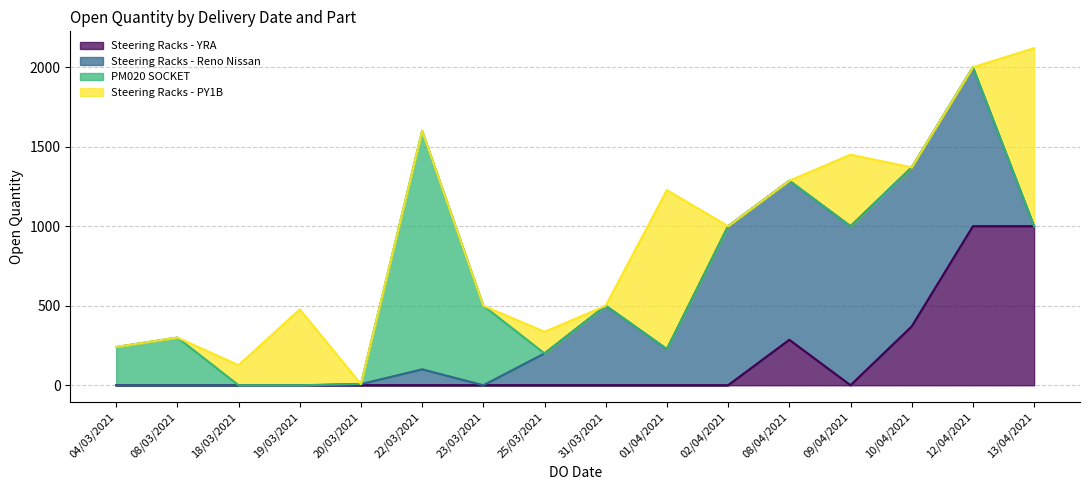

What is the total value across all series at 08/04/2021?

1286